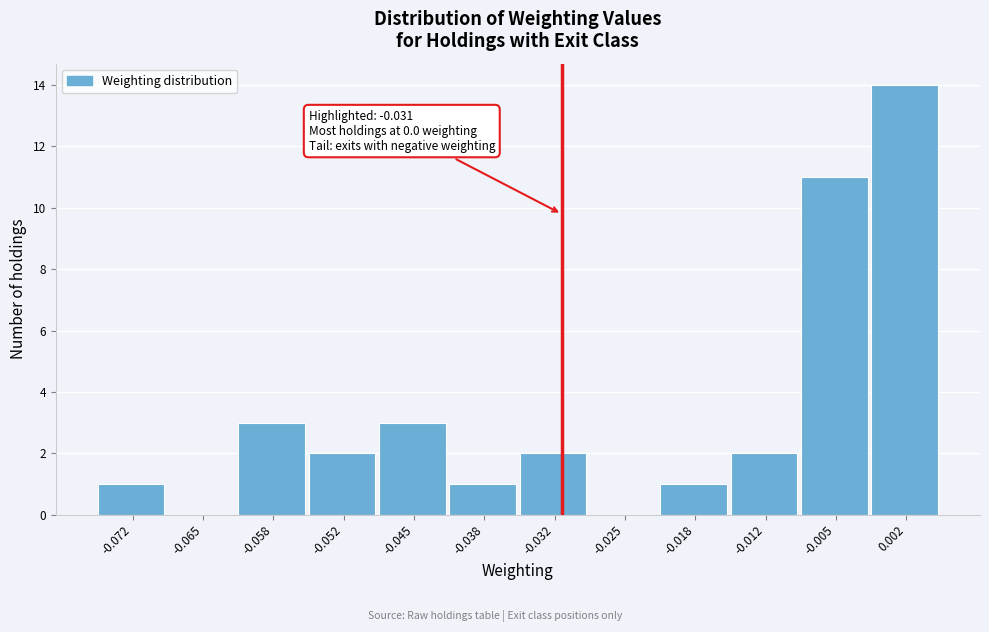

Over which range of the x-axis is the bar tallest?

-0.002 to 0.005